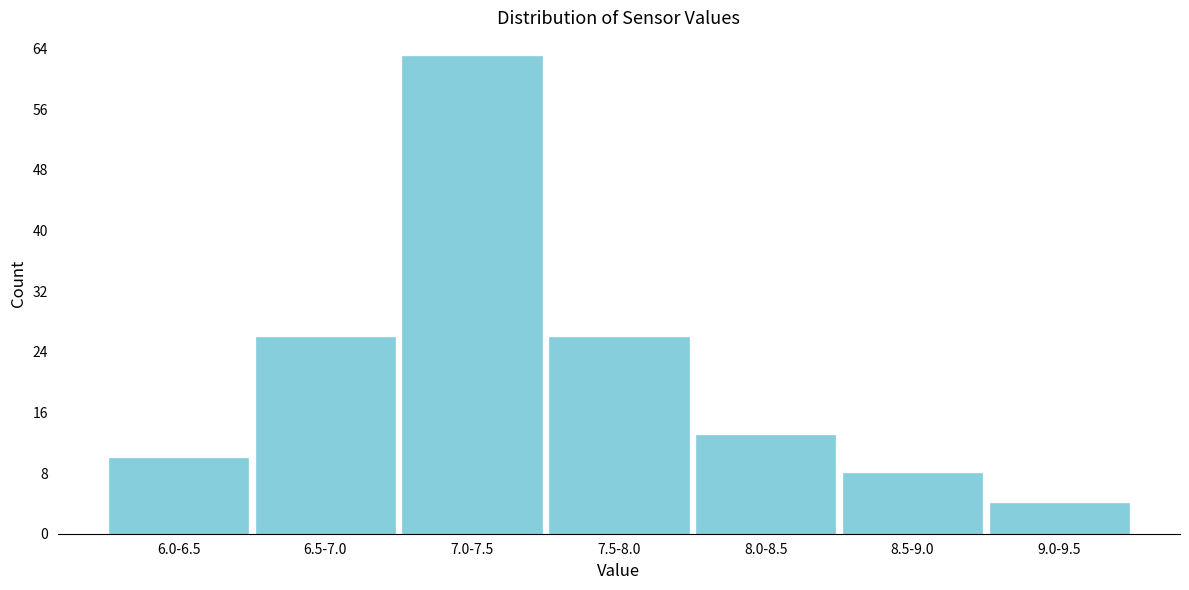

Reading right to left, extract all data points from this chart.

4	8	13	26	63	26	10